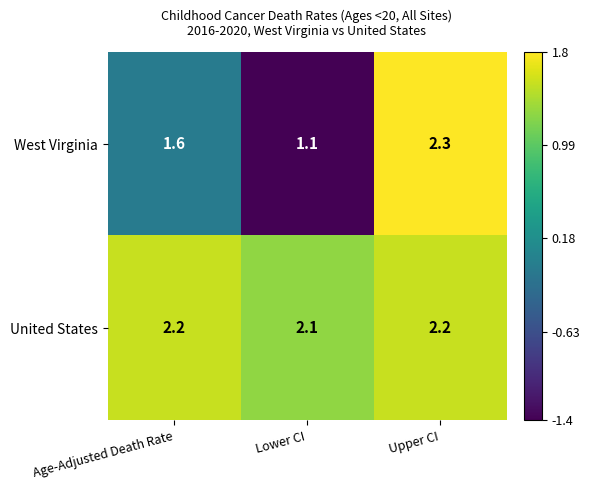

How many categories are shown in the chart?

3